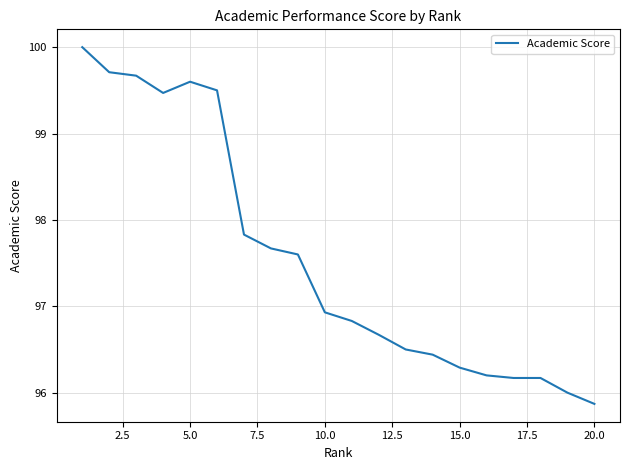

What is the minimum value shown in the chart?

95.9